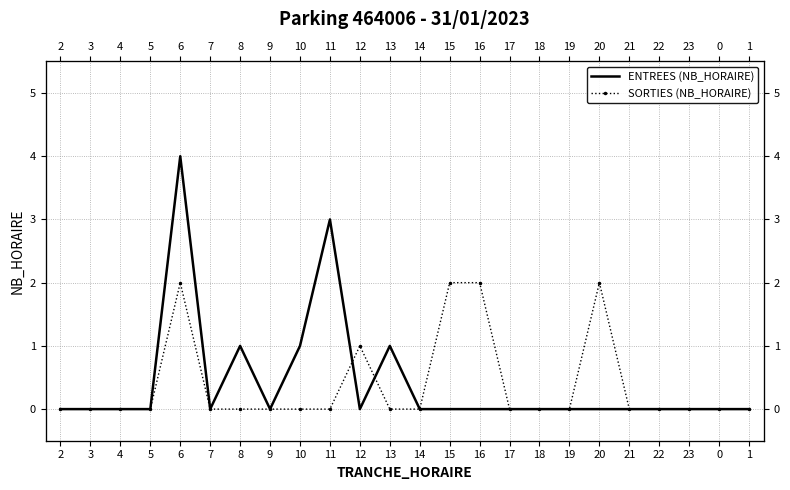

At which category is the sum across all series the highest?

6